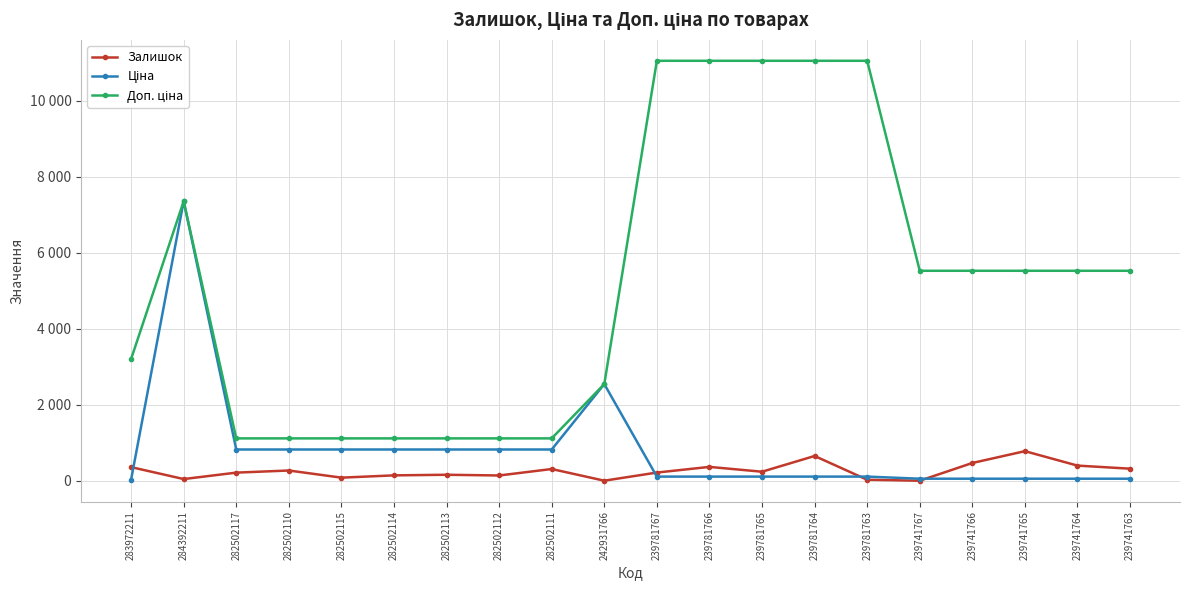

Which series has the largest total across all categories?

Доп. ціна